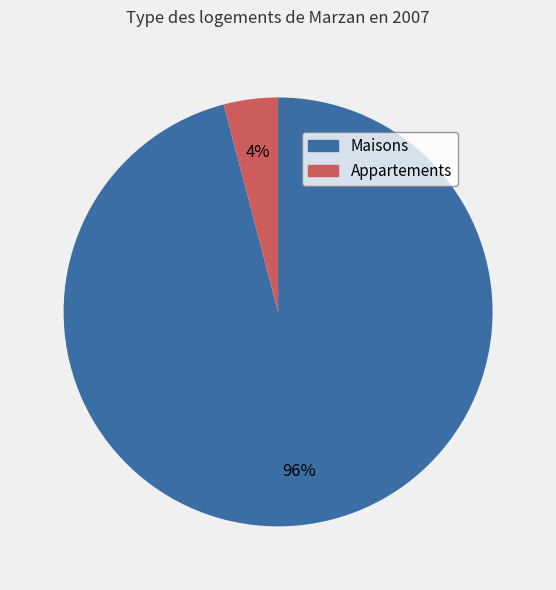

Is there a majority slice in this chart?

Yes